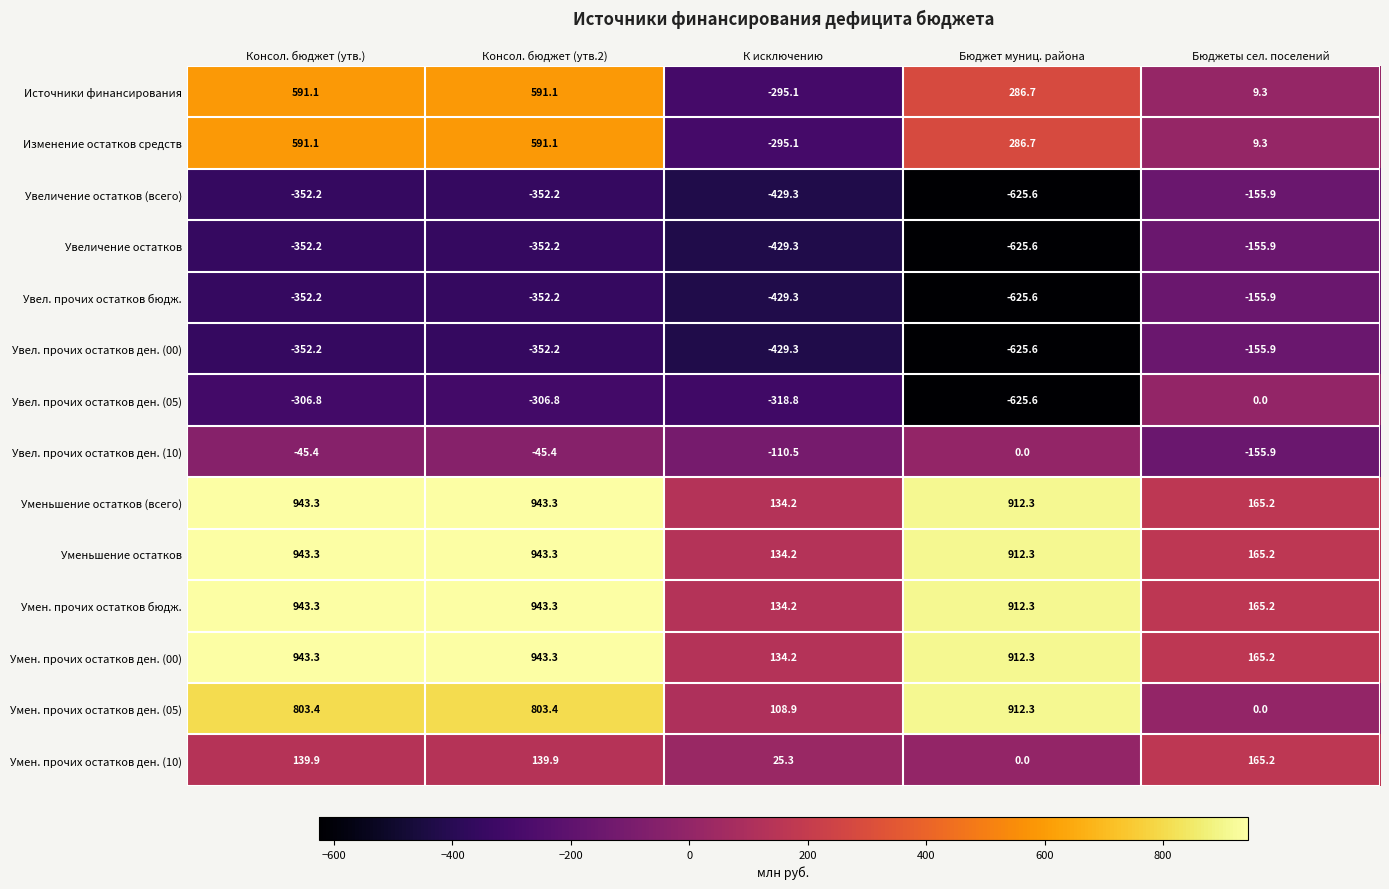

Between К исключению and Бюджет муниц. района, which series saw the biggest shift?

Умен. прочих остатков ден. (05)